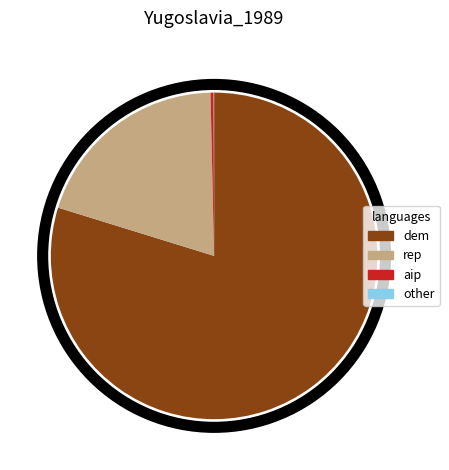

Which slice represents more than half of the pie?

dem